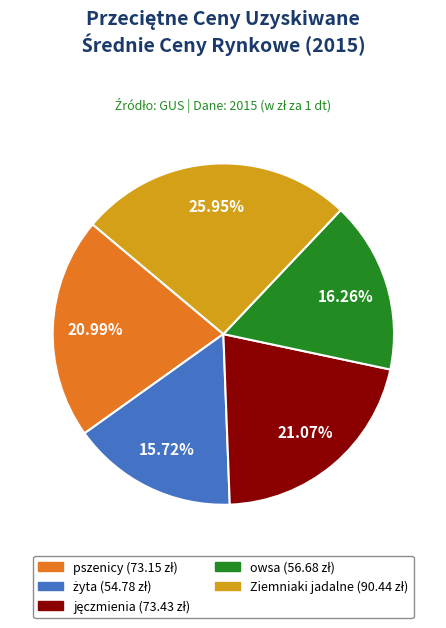

How many segments does this pie chart have?

5